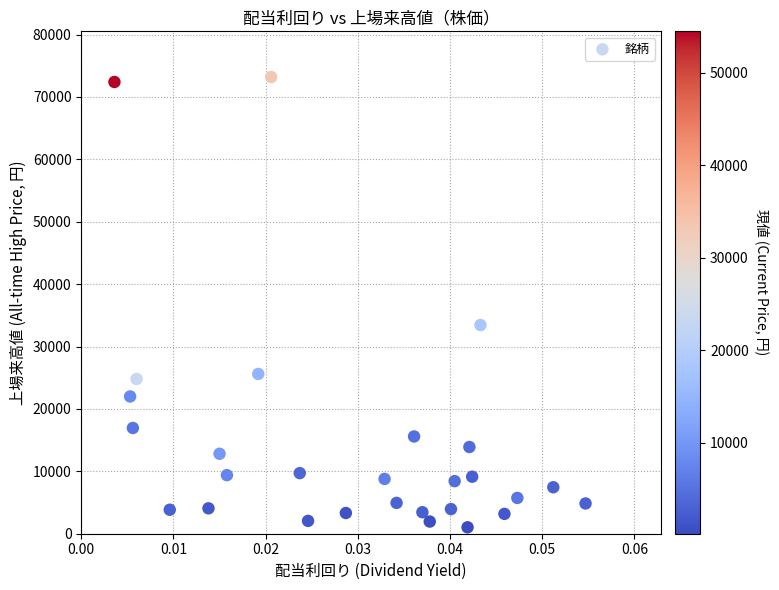

What Y value in the scatter plot is closest to 37115?

33450.0